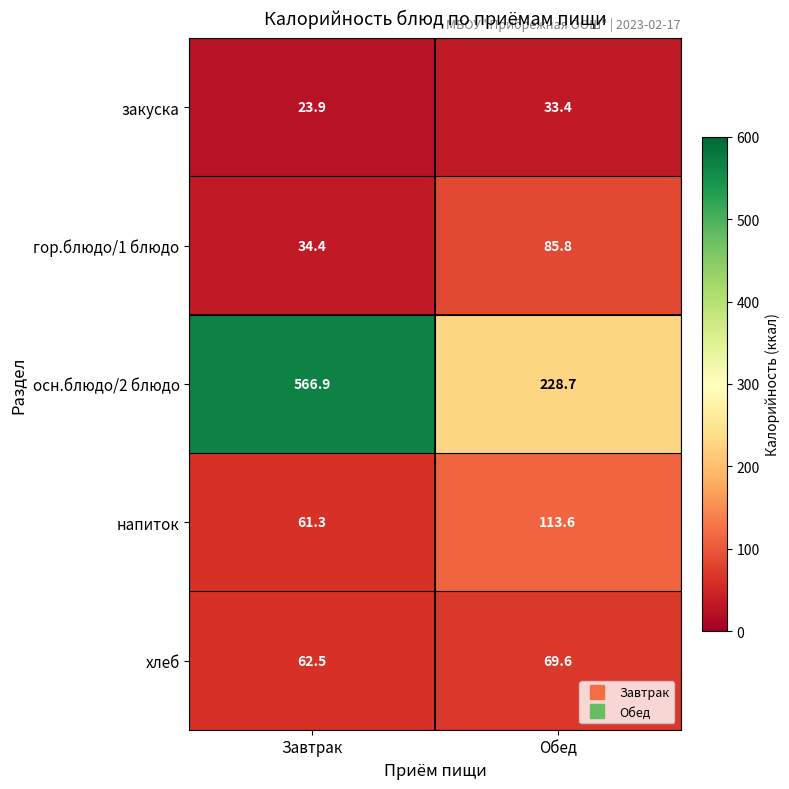

At which category is the sum across all series the highest?

Завтрак